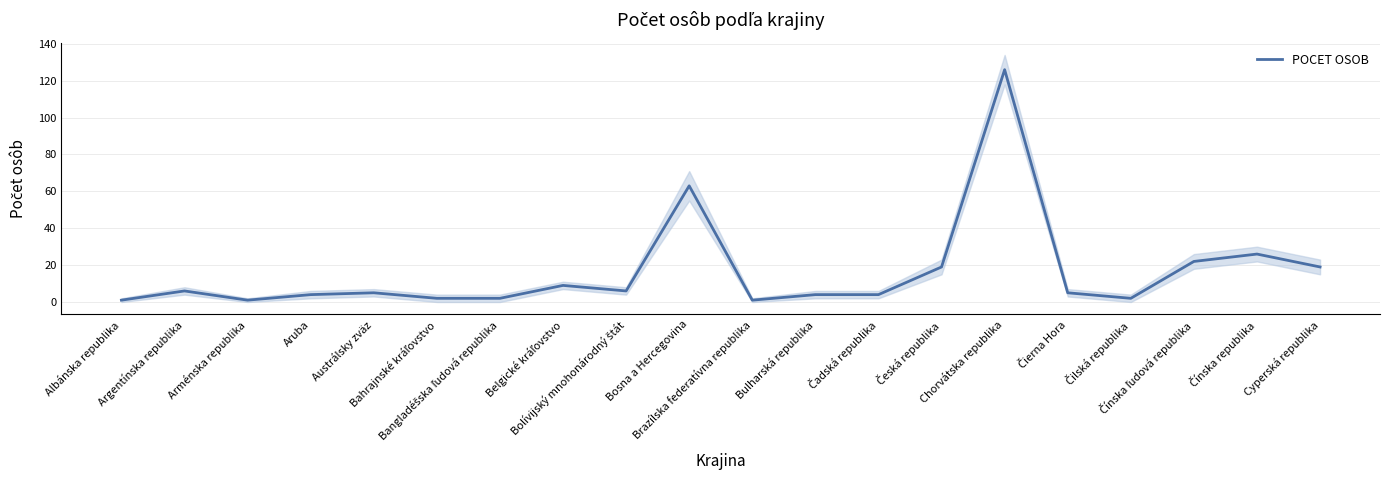

Between Čadská republika and Bangladéšska ľudová republika, which is larger?

Čadská republika